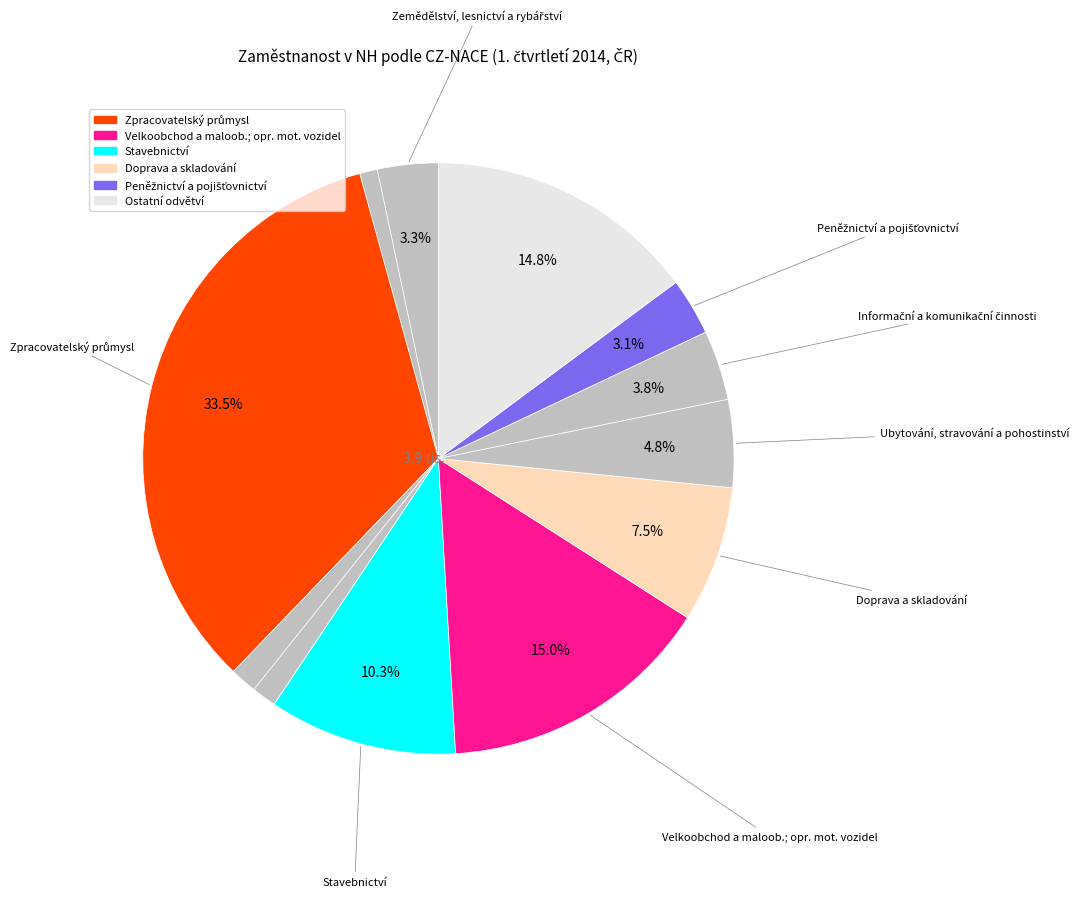

How many slices are in this pie chart?

12